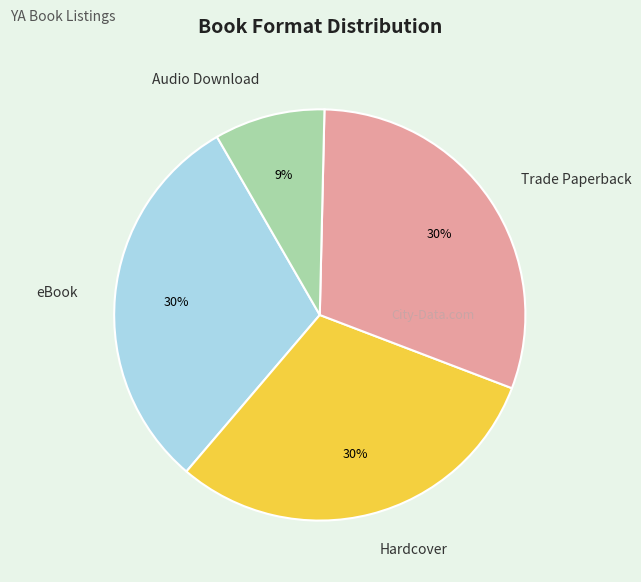

How many segments does this pie chart have?

4